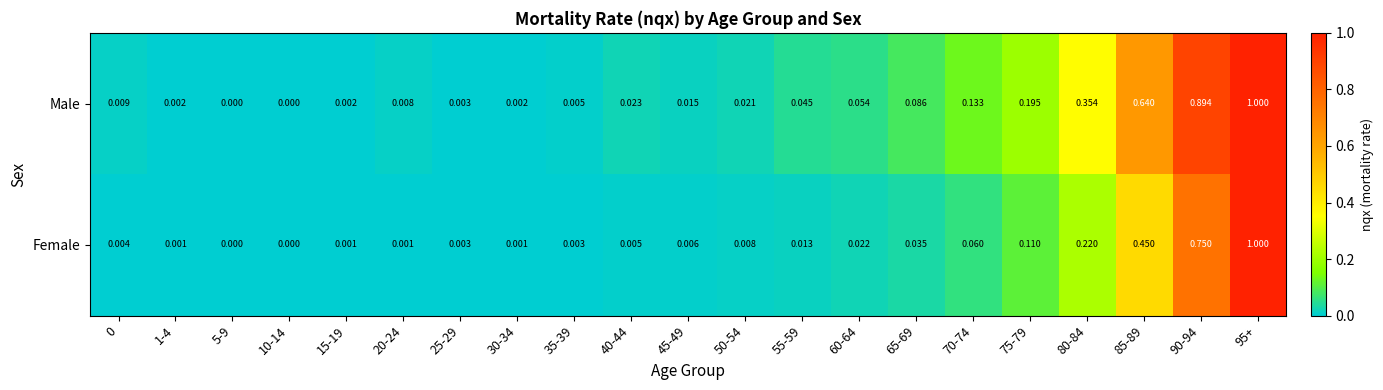

At 35-39, list the series in order from smallest to largest.

Female, Male